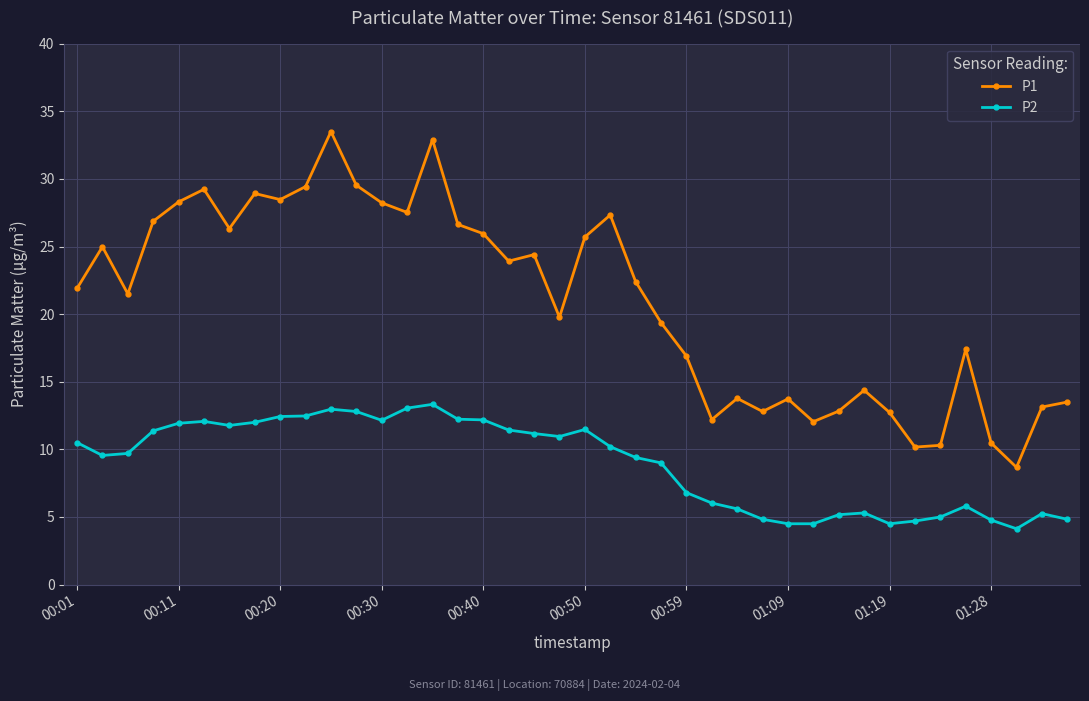

What is the difference between the maximum and minimum values in the P1 series?

24.8